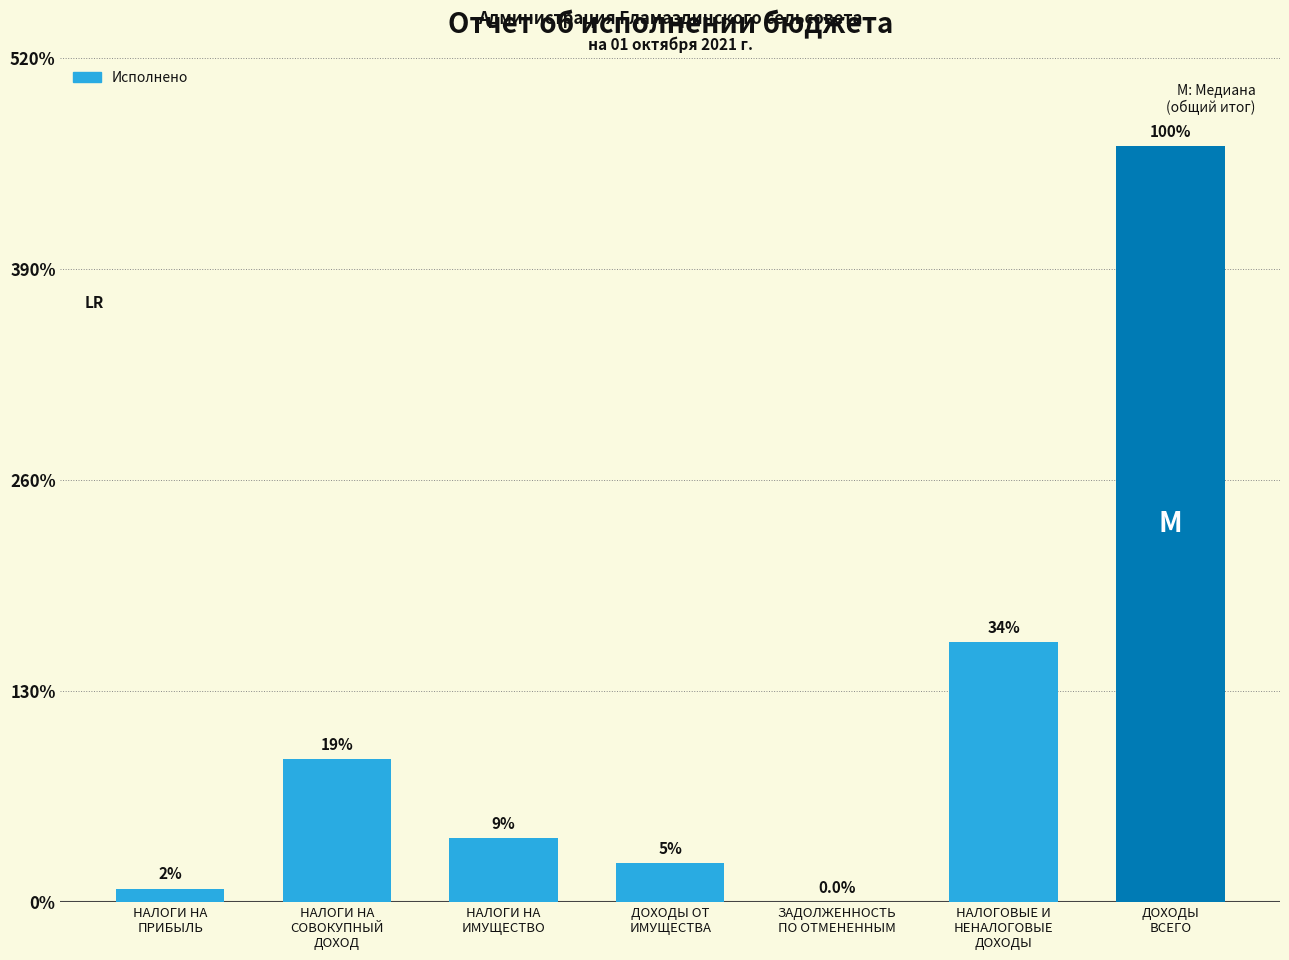

What is the difference between the values at НАЛОГИ НА
ИМУЩЕСТВО and ЗАДОЛЖЕННОСТЬ
ПО ОТМЕНЕННЫМ?

397517.9